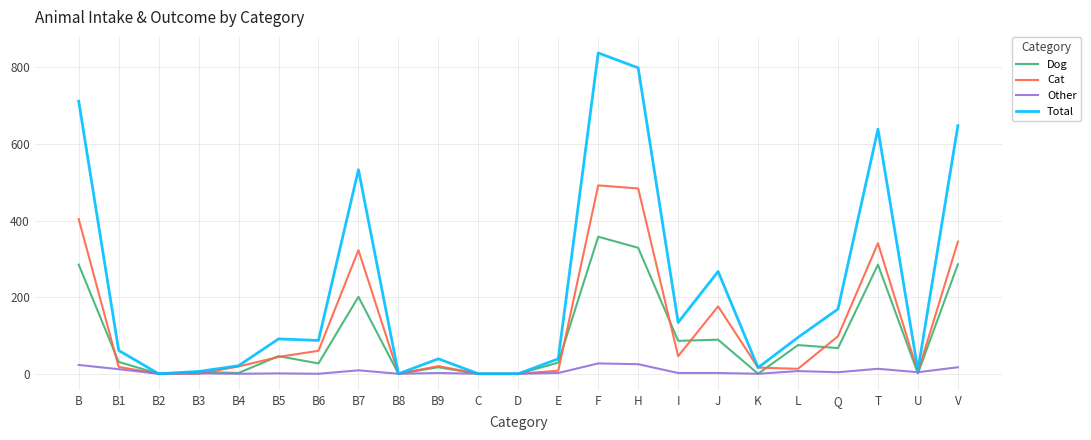

What are all the series names shown in the legend?

Dog, Cat, Other, Total